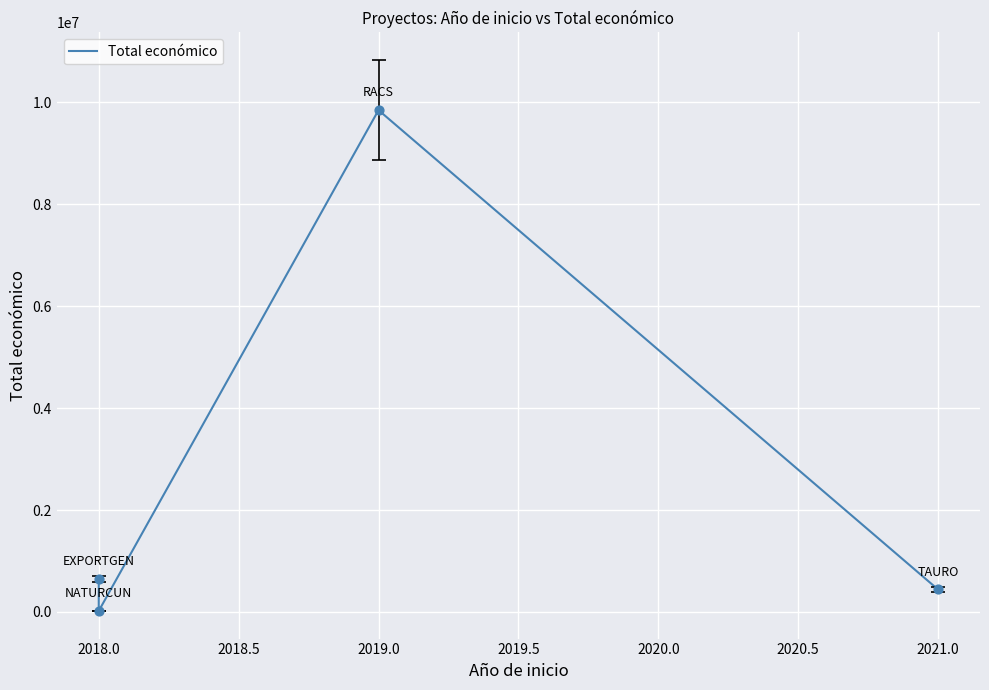

Between 2019.0 and 2018.0, which is larger?

2019.0